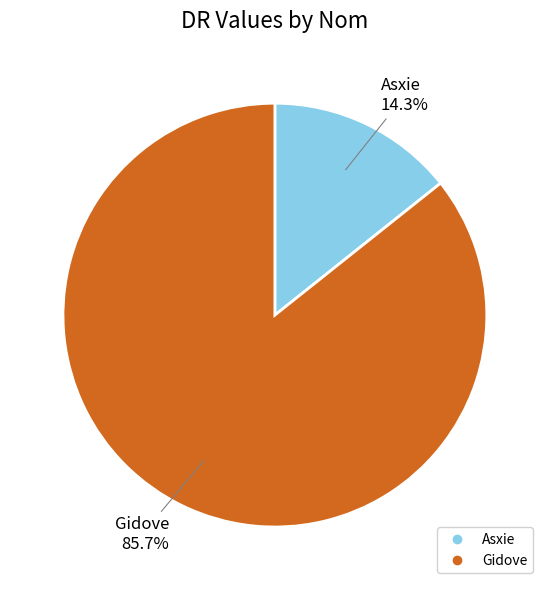

Combined, do Asxie and Gidove account for over 50%?

Yes